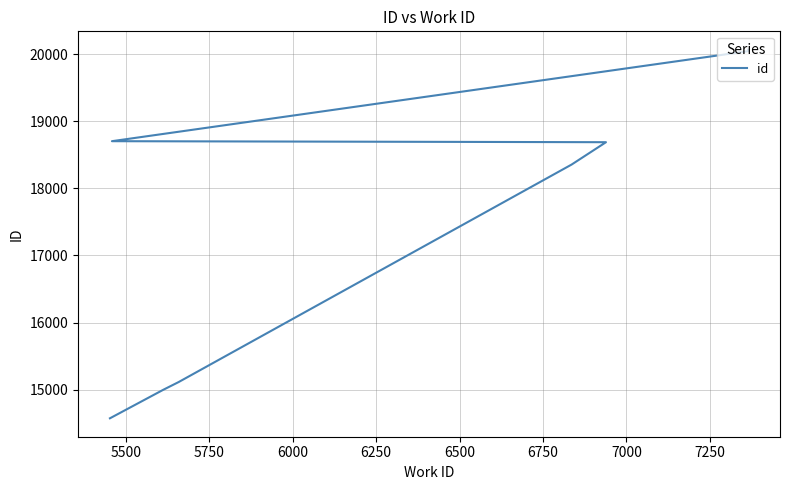

True or false: the data has more than 1 interior local peaks.

False